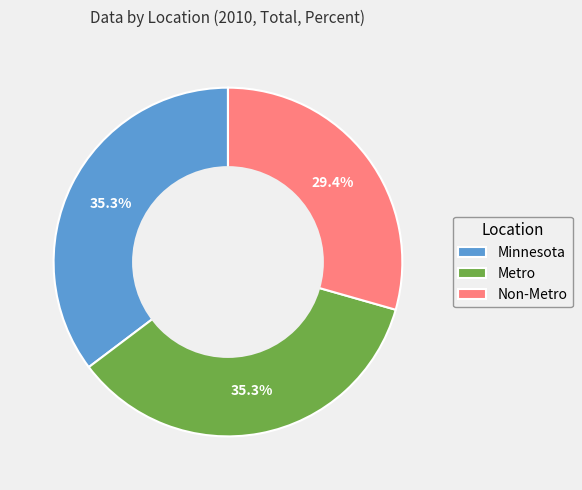

Count the number of slices in the pie.

3